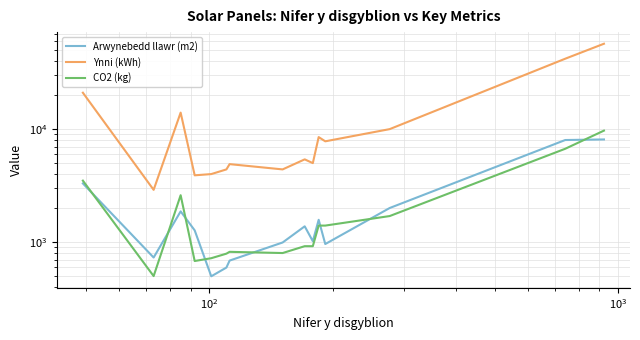

What is the average value of the CO2 (kg) series?

2210